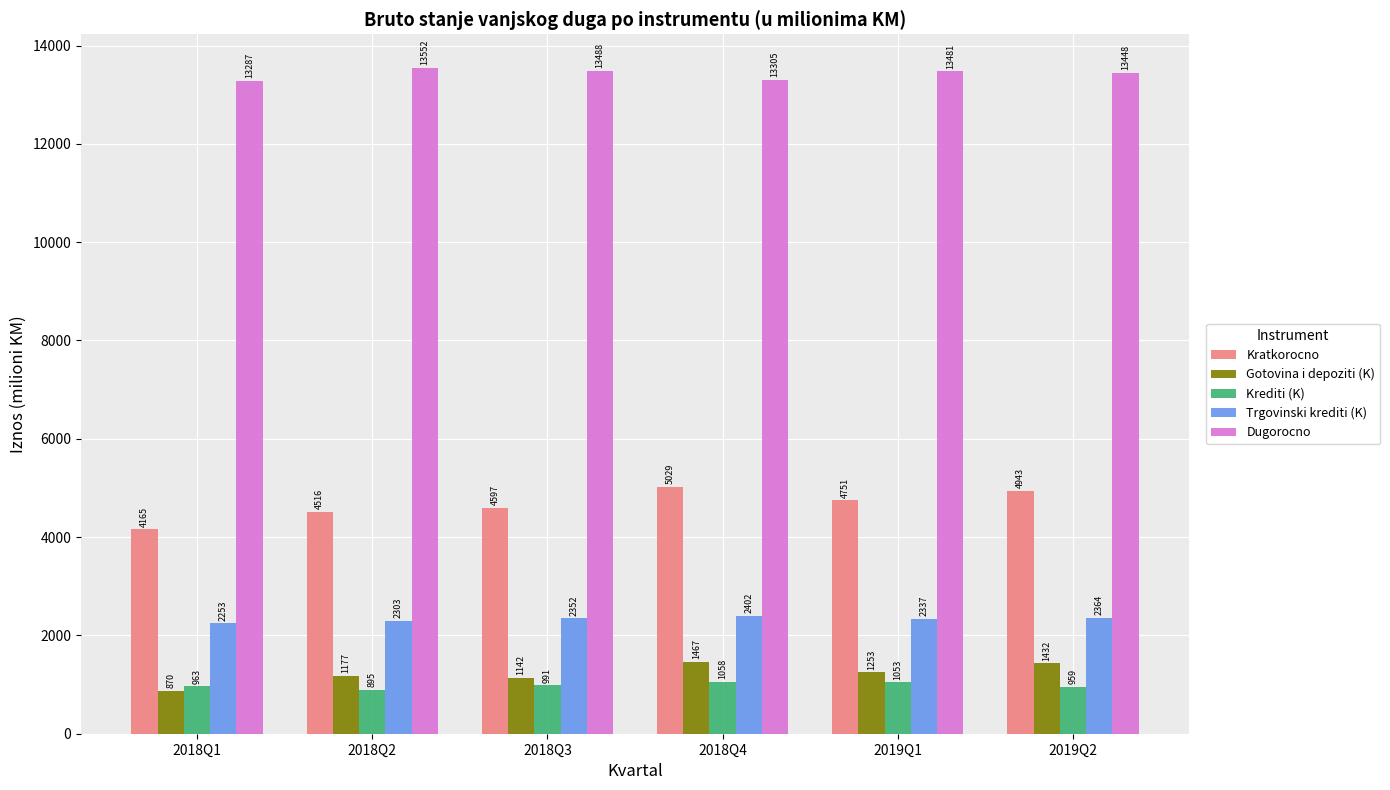

What is the greatest value displayed?

13551.8